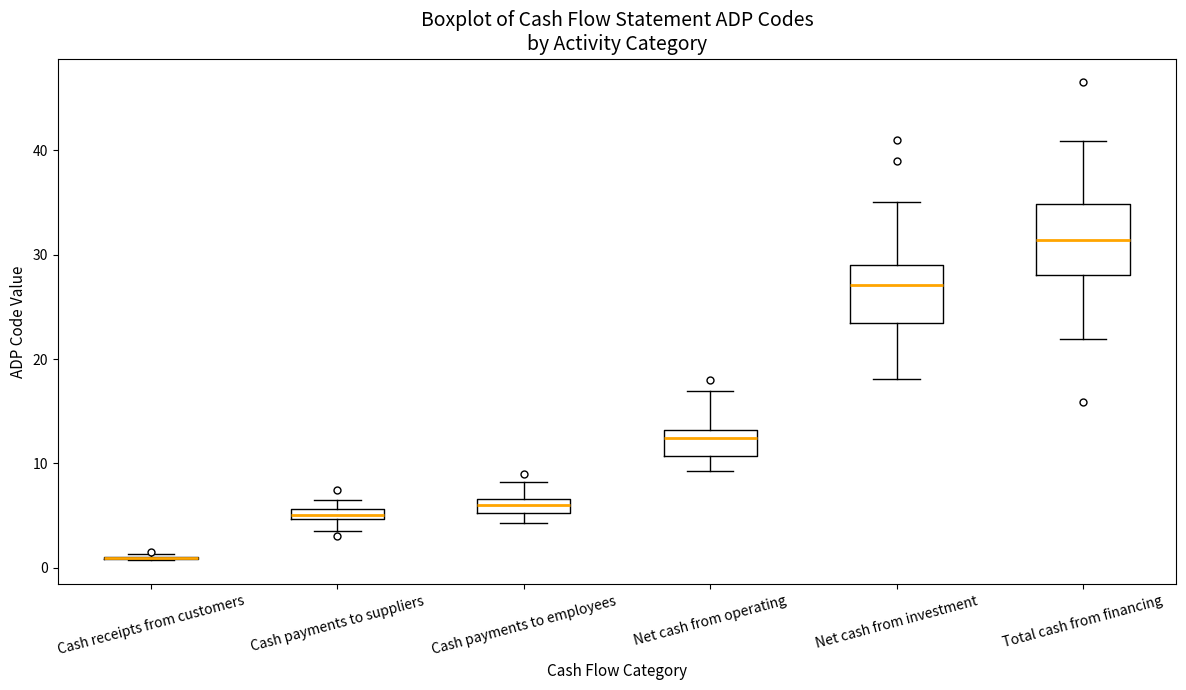

Which box is the tallest, from its lower edge to its upper edge?

Total cash from financing